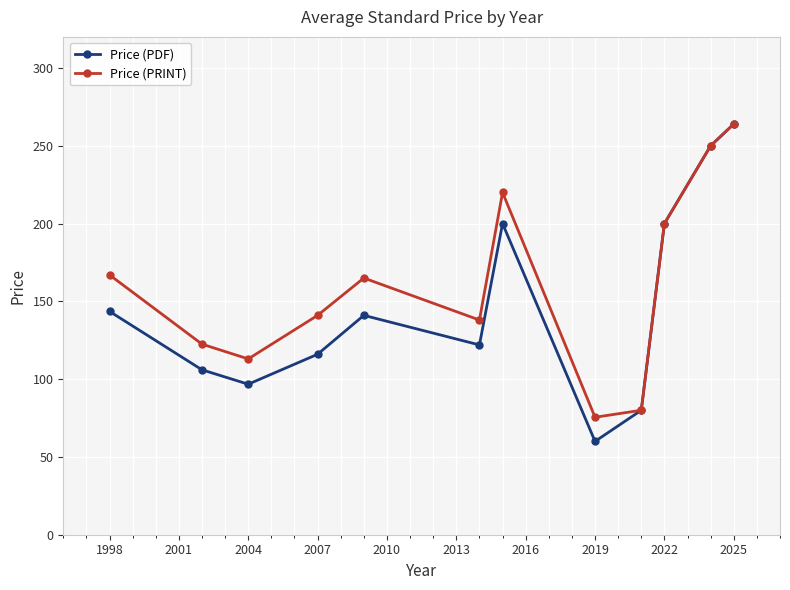

Rank the series by their average value, from highest to lowest.

Price (PRINT), Price (PDF)